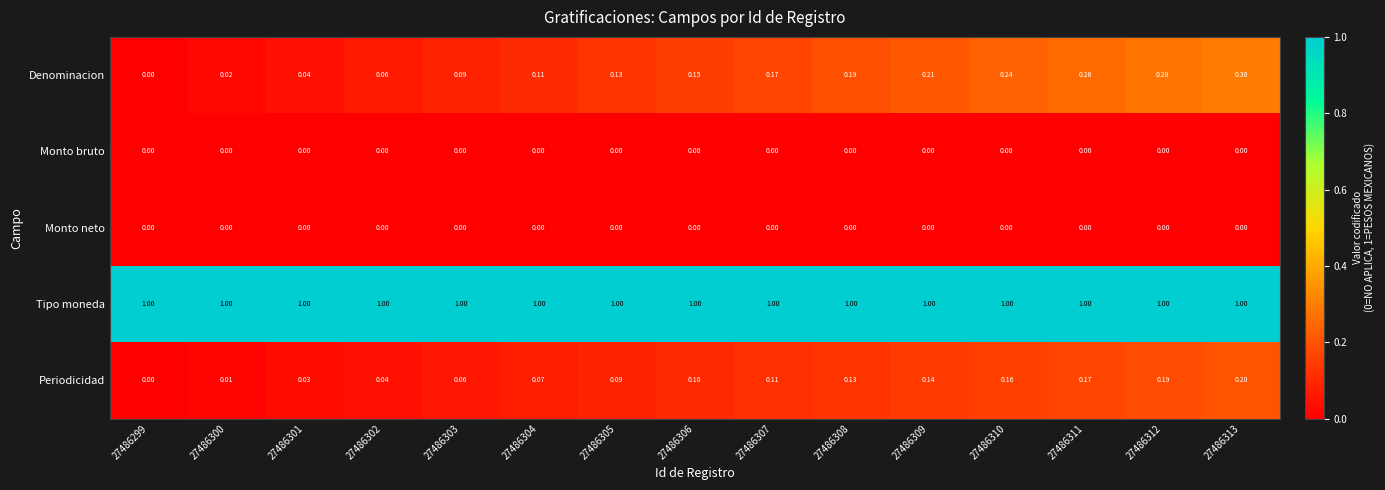

Count the number of data series in this chart.

5